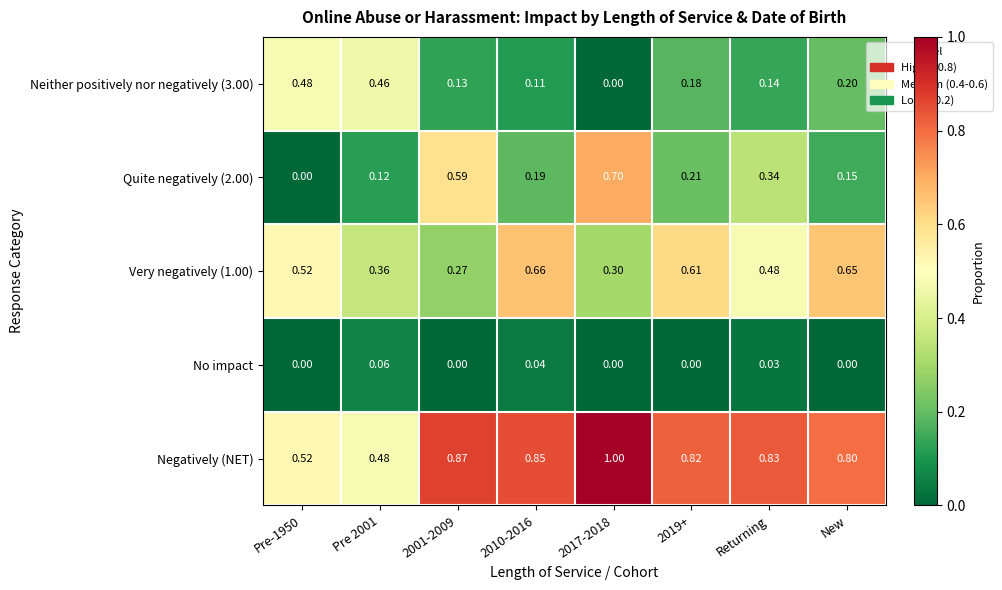

Which series has the largest total across all categories?

Negatively (NET)